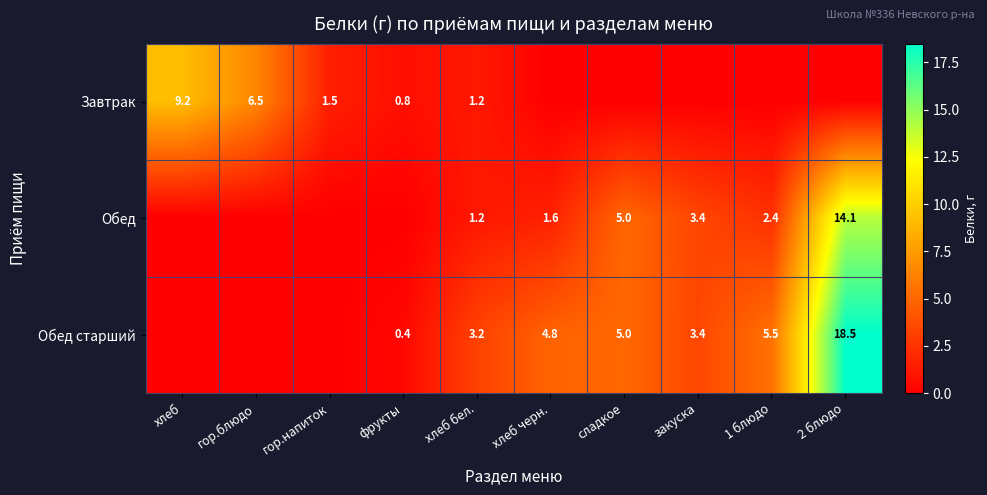

What is the difference between the Завтрак values at хлеб бел. and гор.блюдо?

5.3